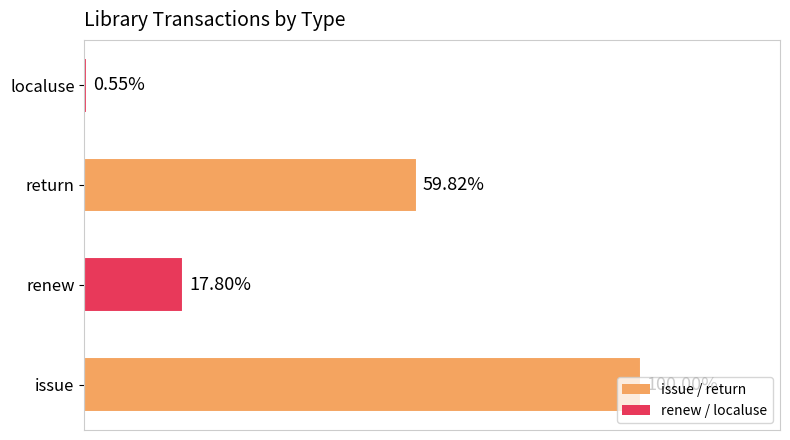

Are the bars horizontal?

Yes